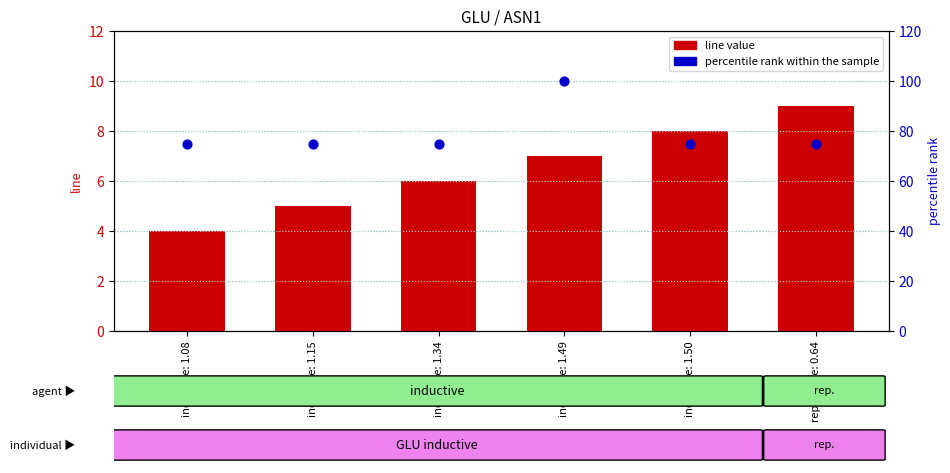

Which series has the widest spread of Y values?

percentile rank within the sample